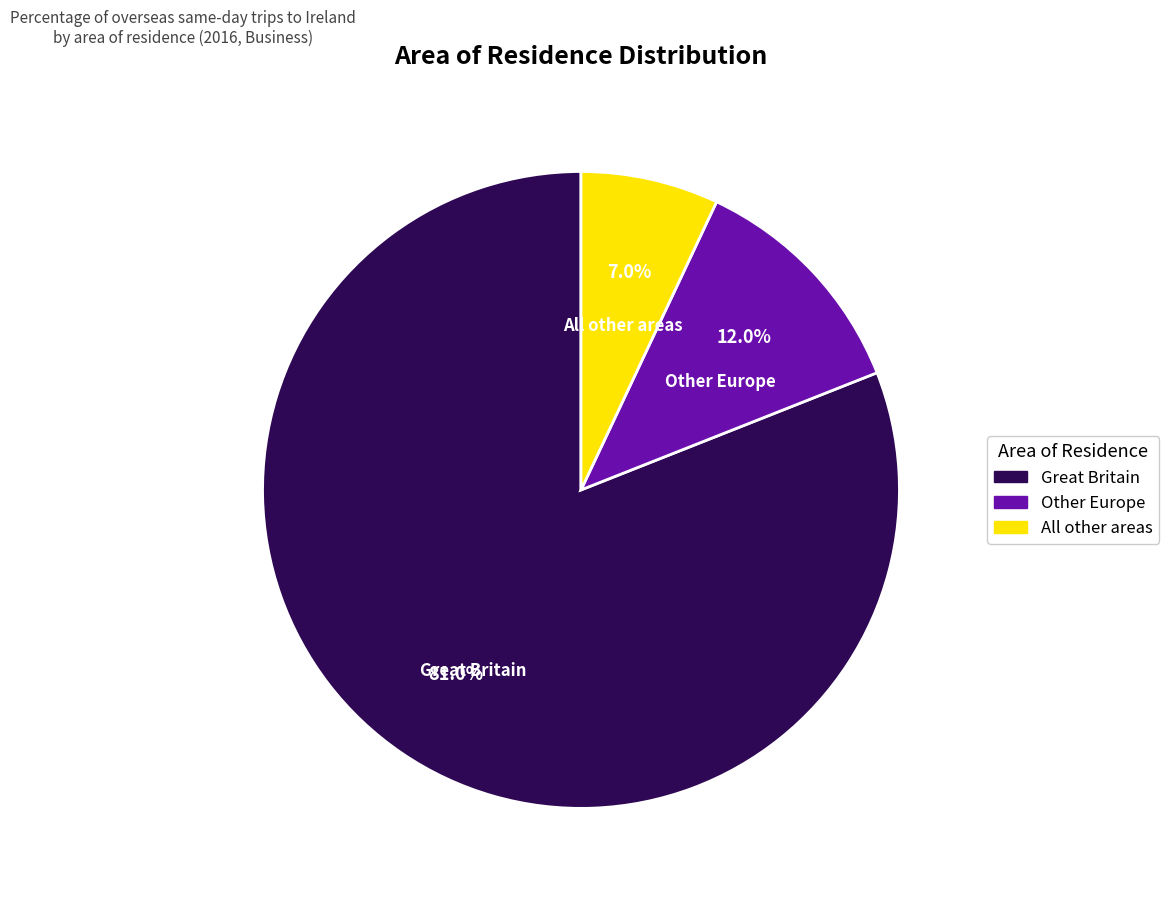

Between Other Europe and Great Britain, which is larger?

Great Britain